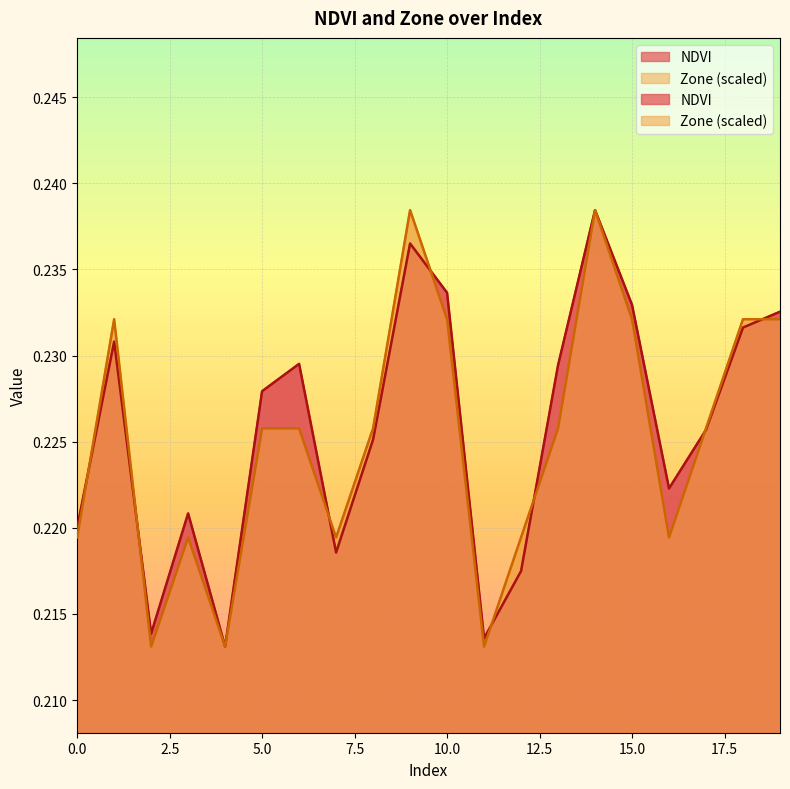

After their last crossing, which series has the higher values: NDVI or Zone?

NDVI